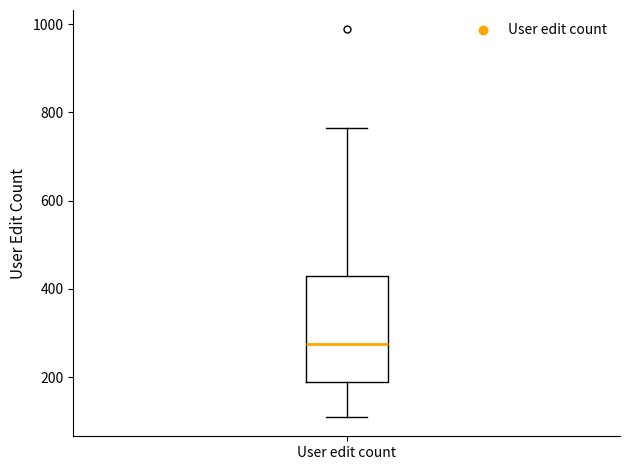

Transcribe this box plot: give where the median line is, the range the box spans, and where the two whiskers end, as read against the y-axis. The values are not printed on the chart, so give them approximately, as read against the axis.

median 280, box 200 to 420, whiskers 120 to 760